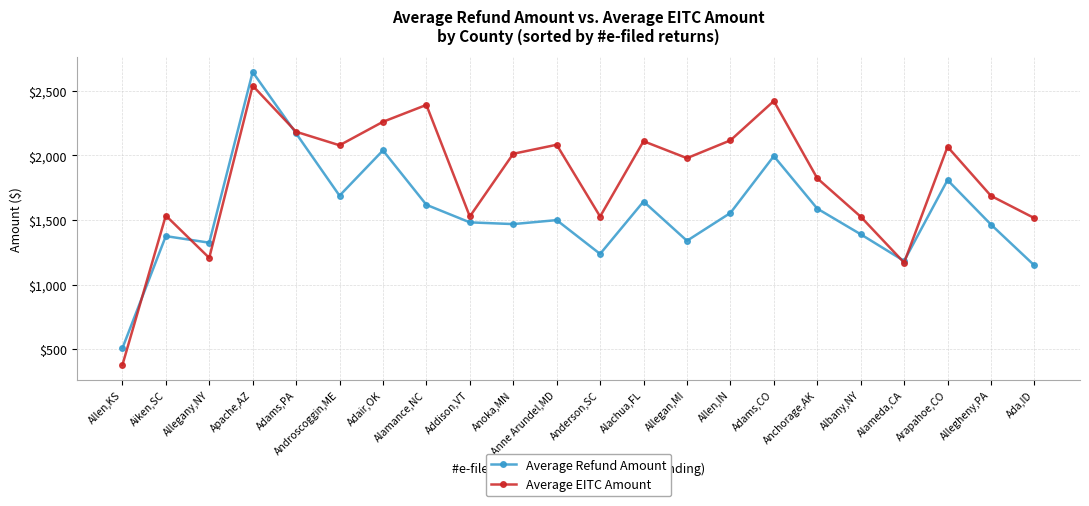

What is the difference between the Average Refund Amount values at Allegany,NY and Arapahoe,CO?

484.2